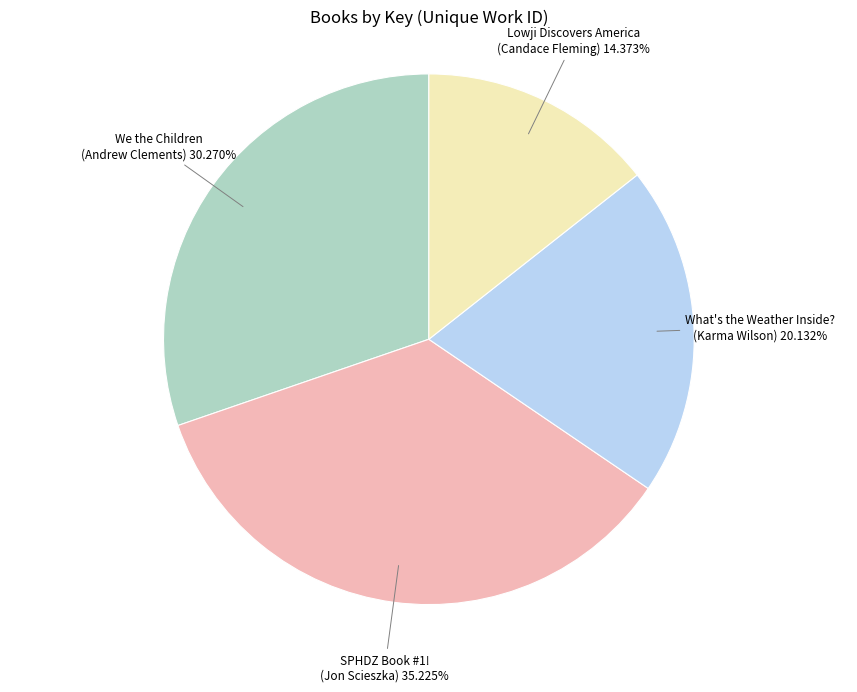

Is there a majority slice in this chart?

No